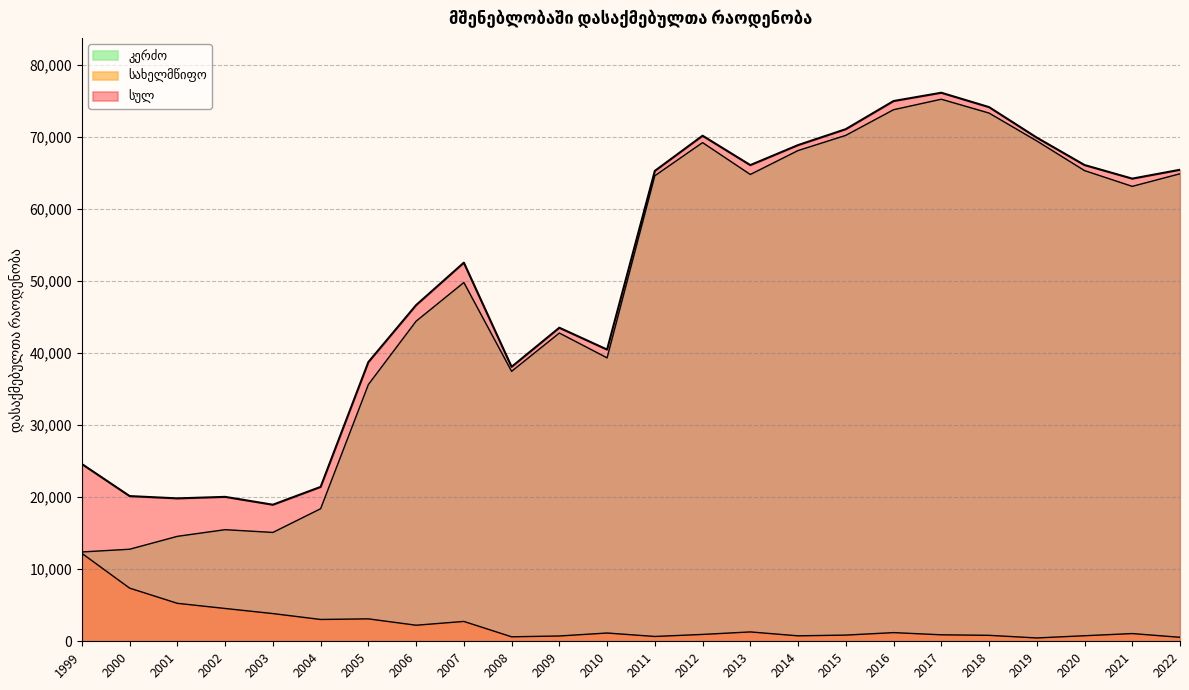

What is the value of the სახელმწიფო point at the 14th from the left?

954